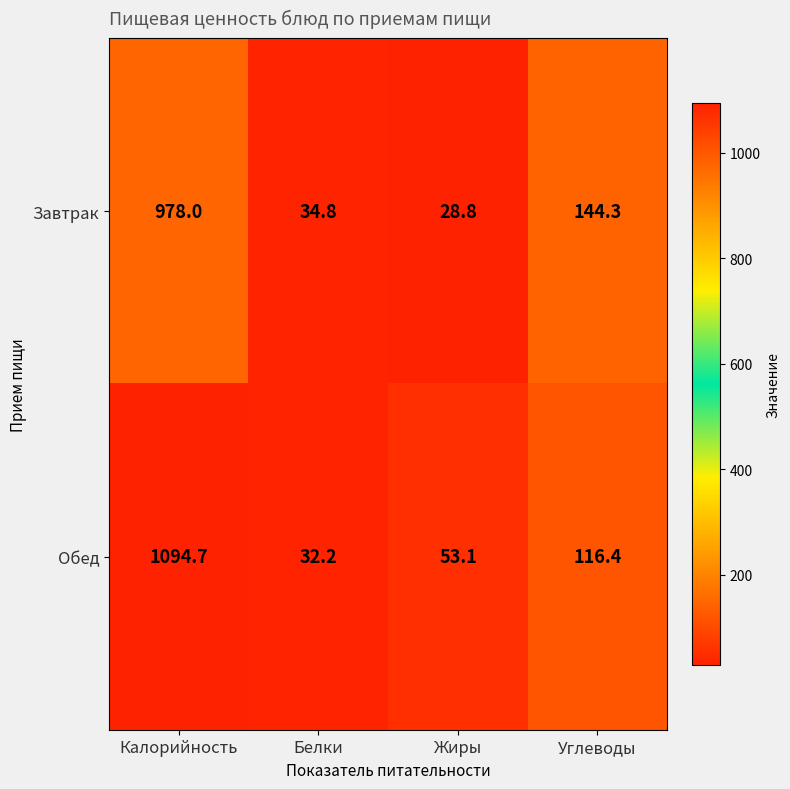

Reading left to right, what are all the values shown in this chart?

Завтрак: 978.0	34.8	28.8	144.3
Обед: 1094.7	32.2	53.1	116.4